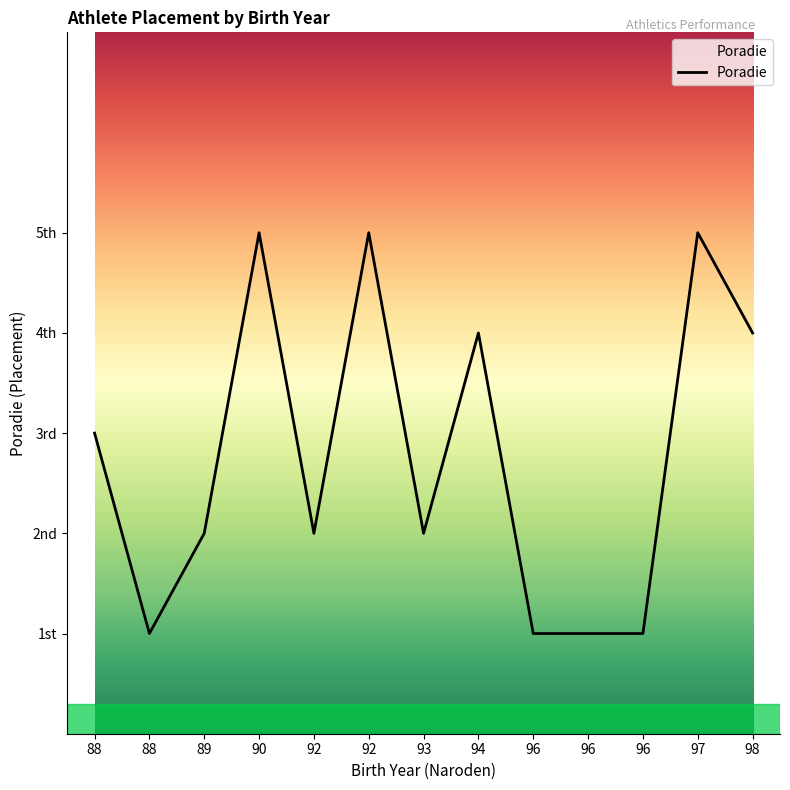

What is the minimum value shown in the chart?

1